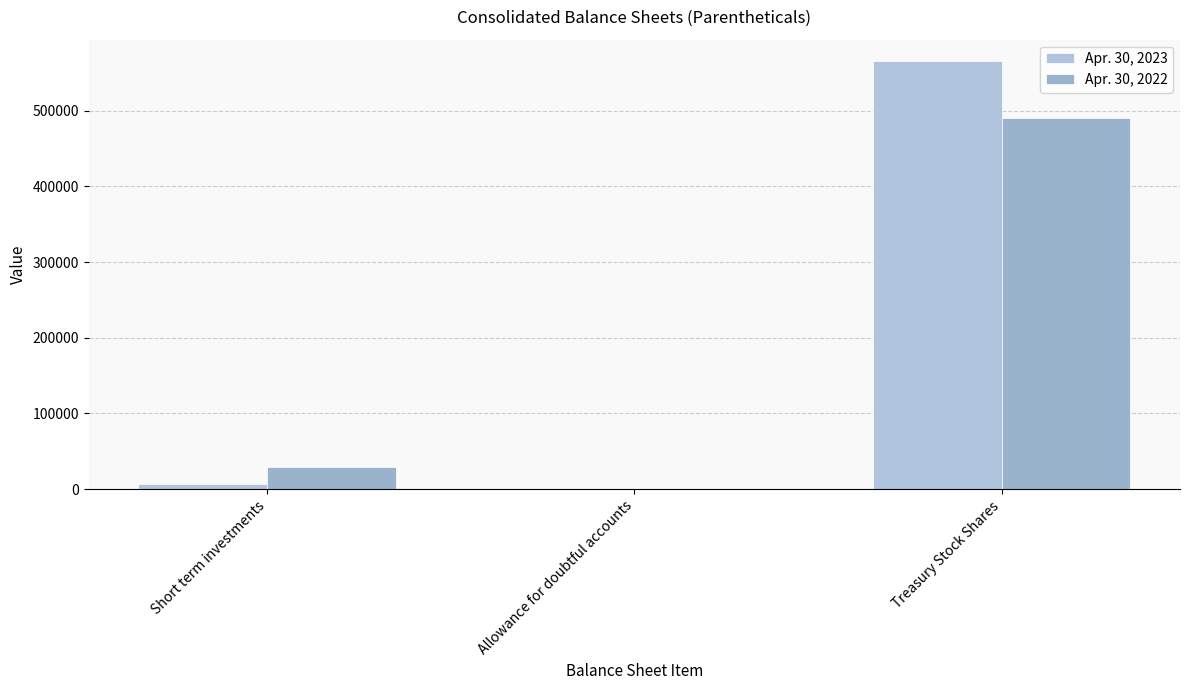

What are all the series names shown in the legend?

Apr. 30, 2023, Apr. 30, 2022